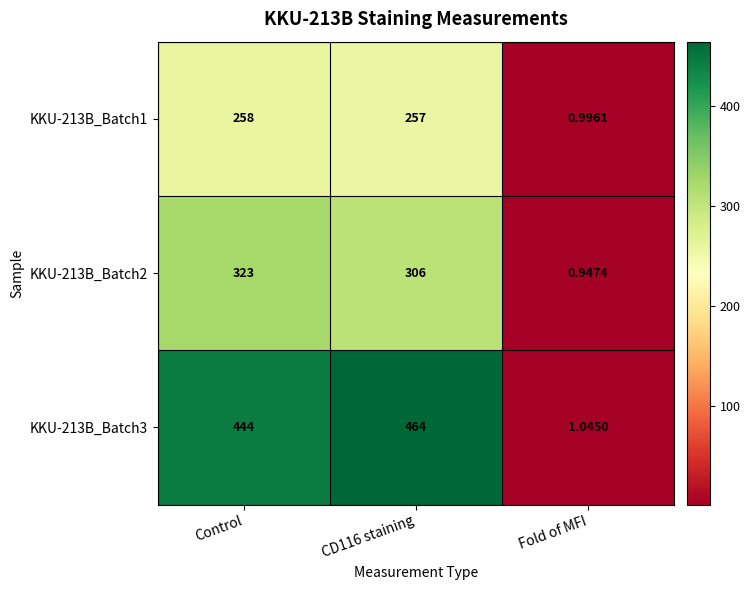

At which label does KKU-213B_Batch2 first exceed 306?

Control